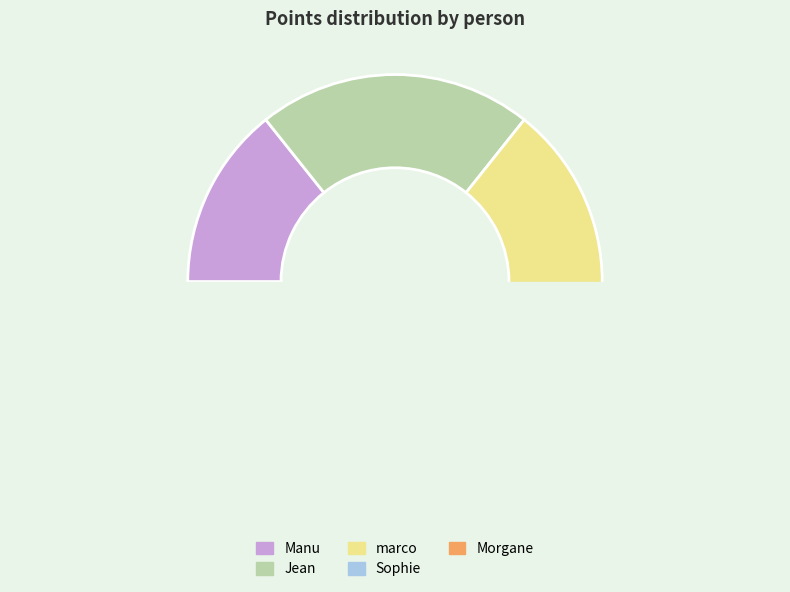

Is the sum of Sophie and Manu greater than half?

No